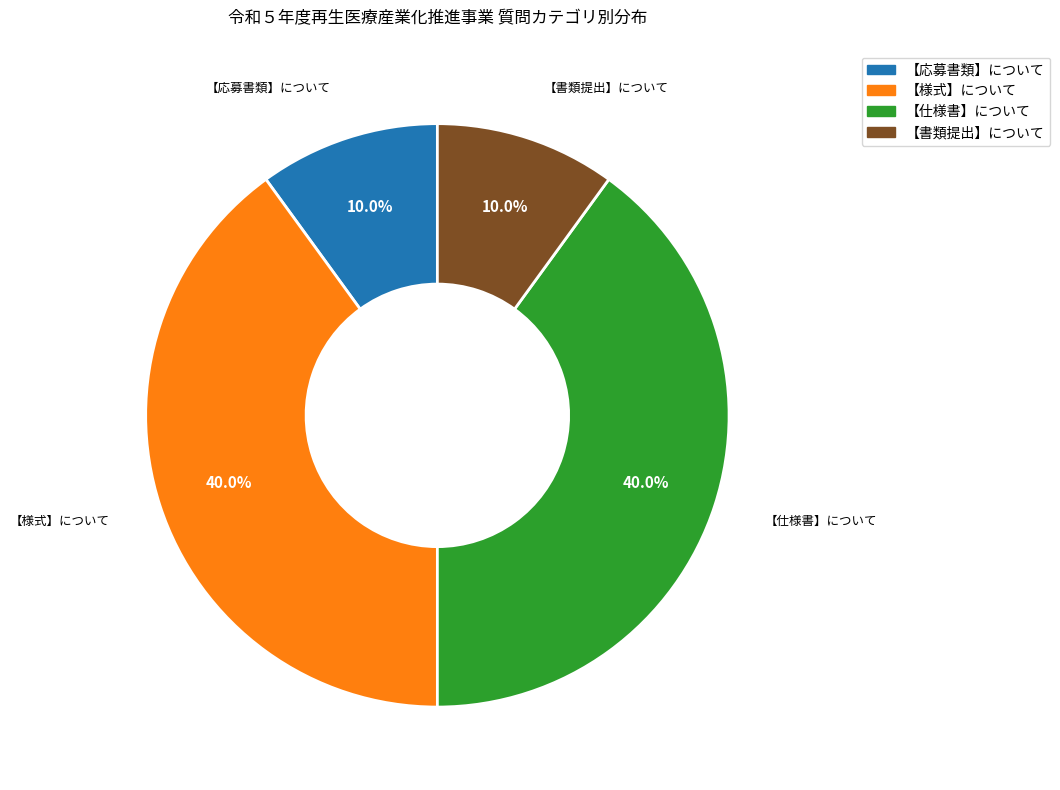

What percentage is the 【様式】について slice, to the nearest percent?

40%